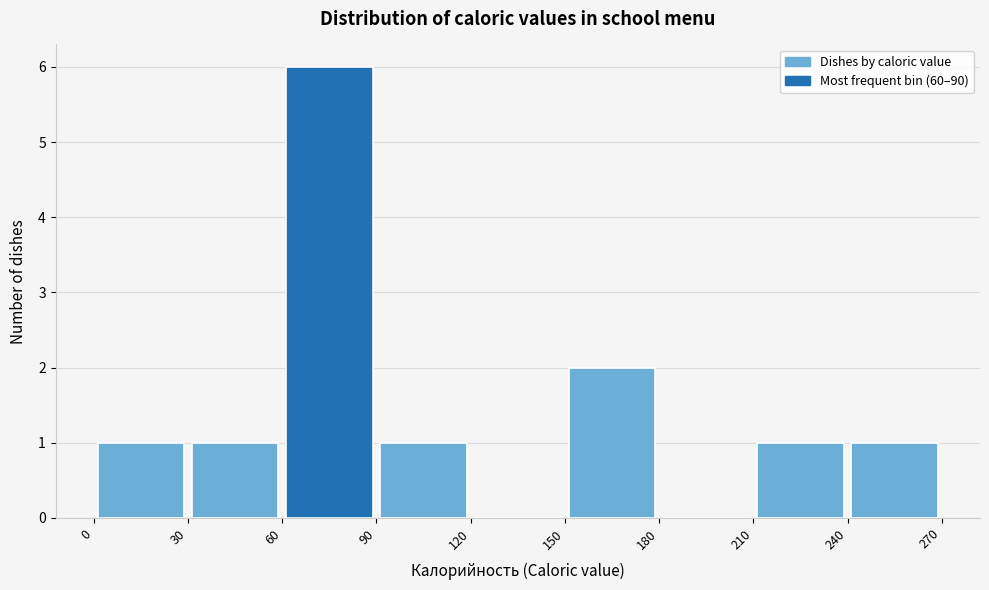

Reading left to right, transcribe this chart: for each bar, give the range it covers on the x-axis and its height. The values are not printed on the chart, so give them approximately, as read against the axis.

0 to 30: 1
30 to 60: 1
60 to 90: 6
90 to 120: 1
120 to 150: 0
150 to 180: 2
180 to 210: 0
210 to 240: 1
240 to 270: 1